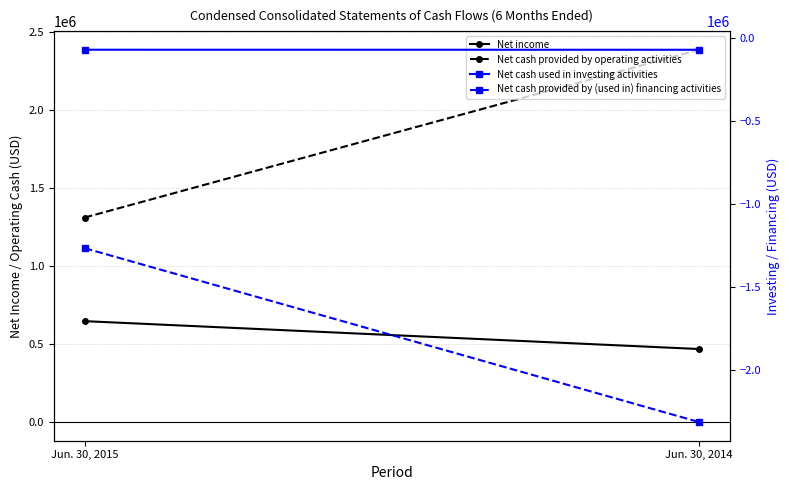

Rank the series by their average value, from lowest to highest.

Net cash provided by (used in) financing activities, Net cash used in investing activities, Net income, Net cash provided by operating activities